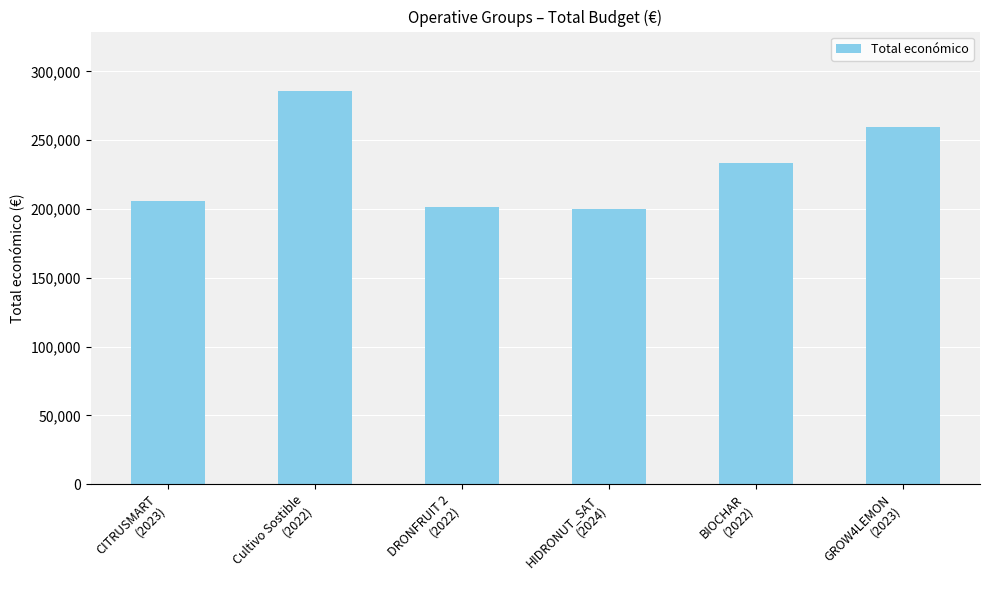

Which category has the highest value across all series?

Cultivo Sostible
(2022)